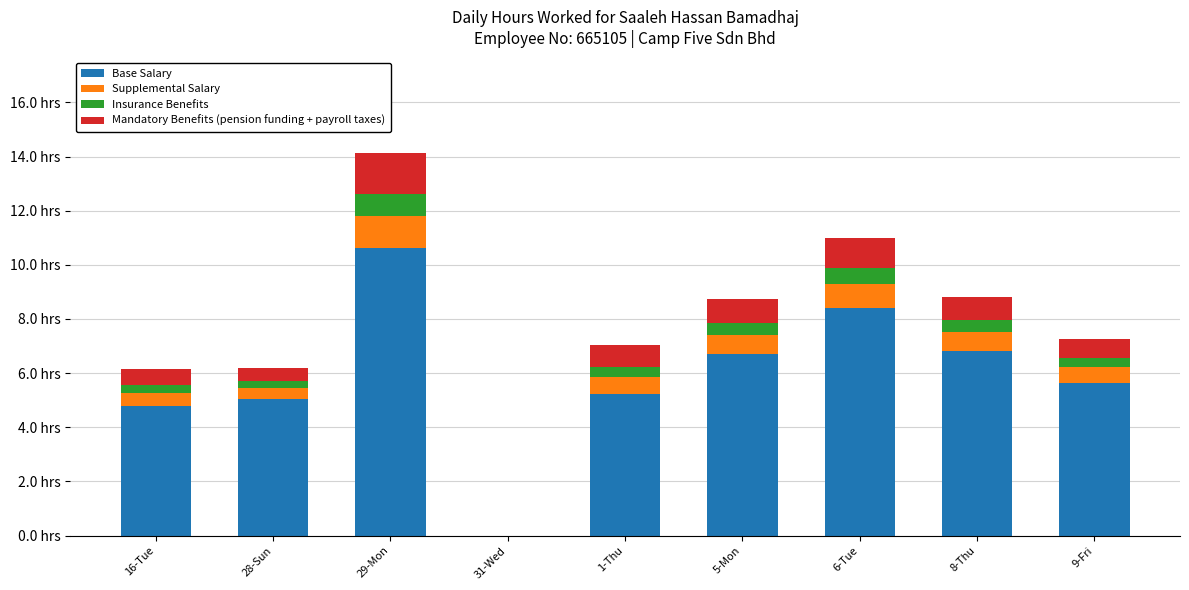

What is the total value across all series at 16-Tue?

6.2